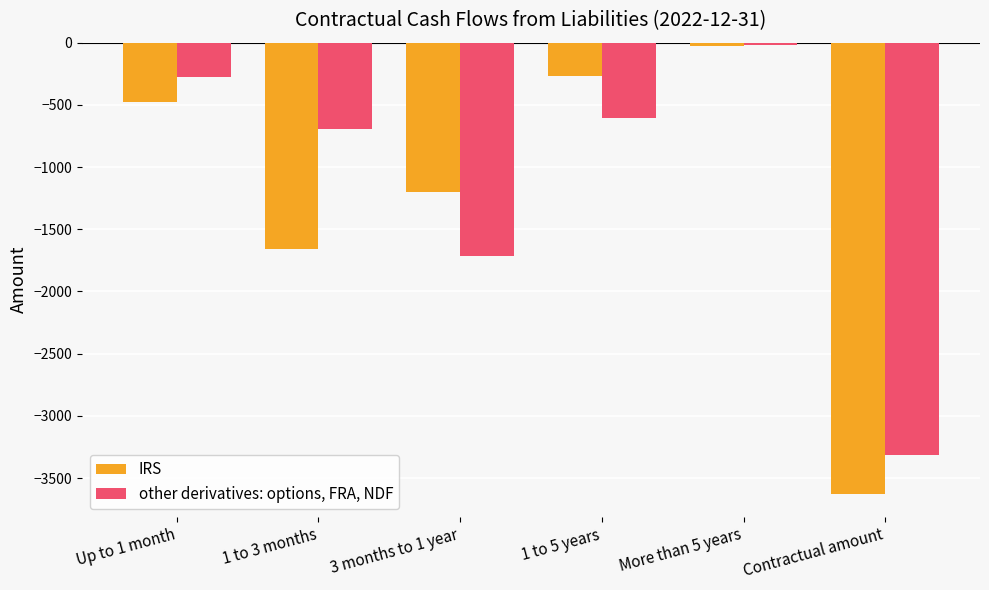

Is the value of other derivatives: options, FRA, NDF at 1 to 3 months greater than the value of IRS at More than 5 years?

No